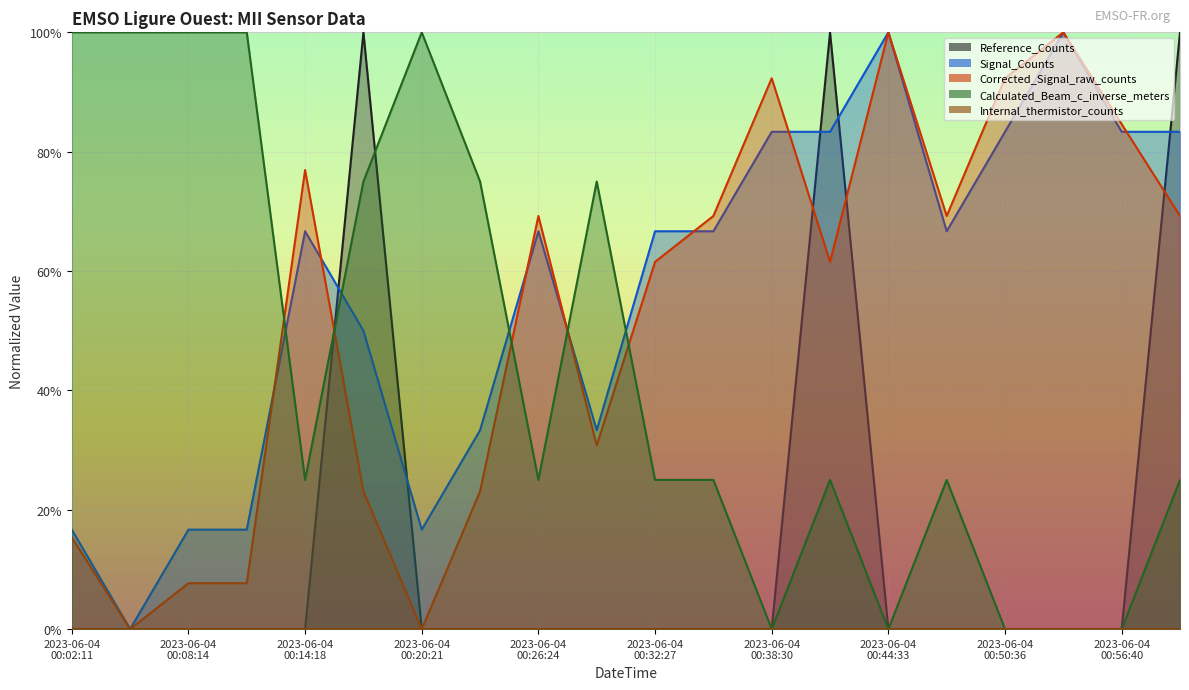

What is the label of the 17th point from the left?

2023-06-04 00:50:36